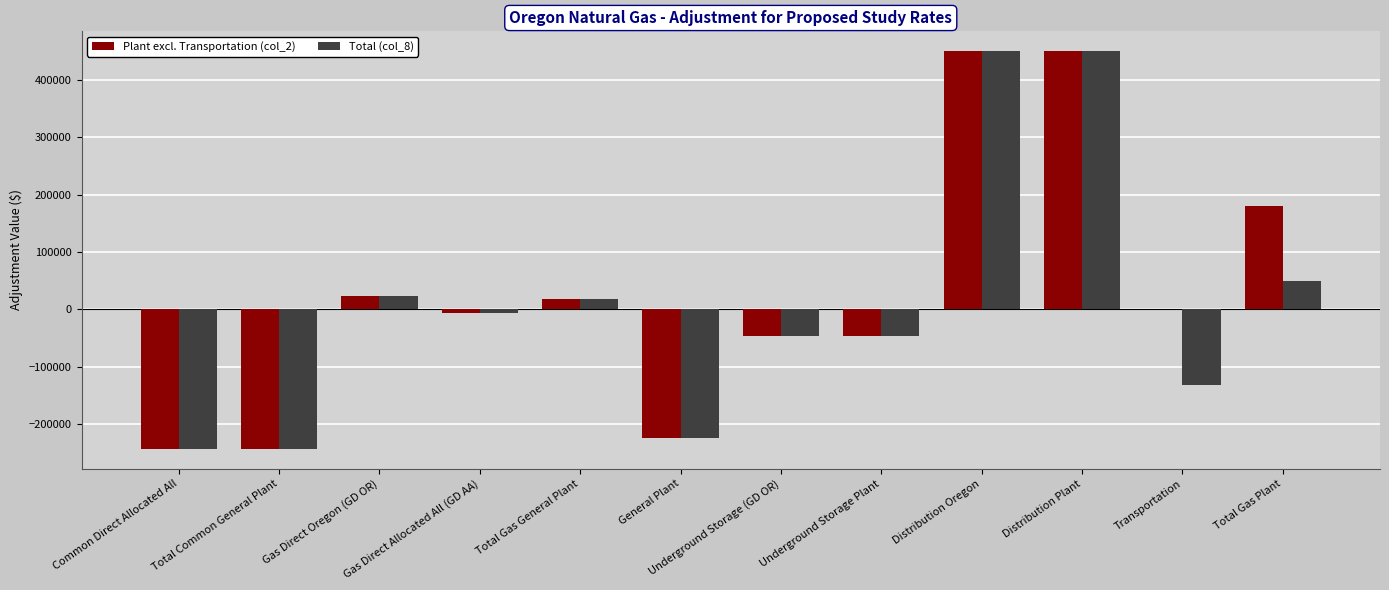

What is the greatest value displayed?

450247.1